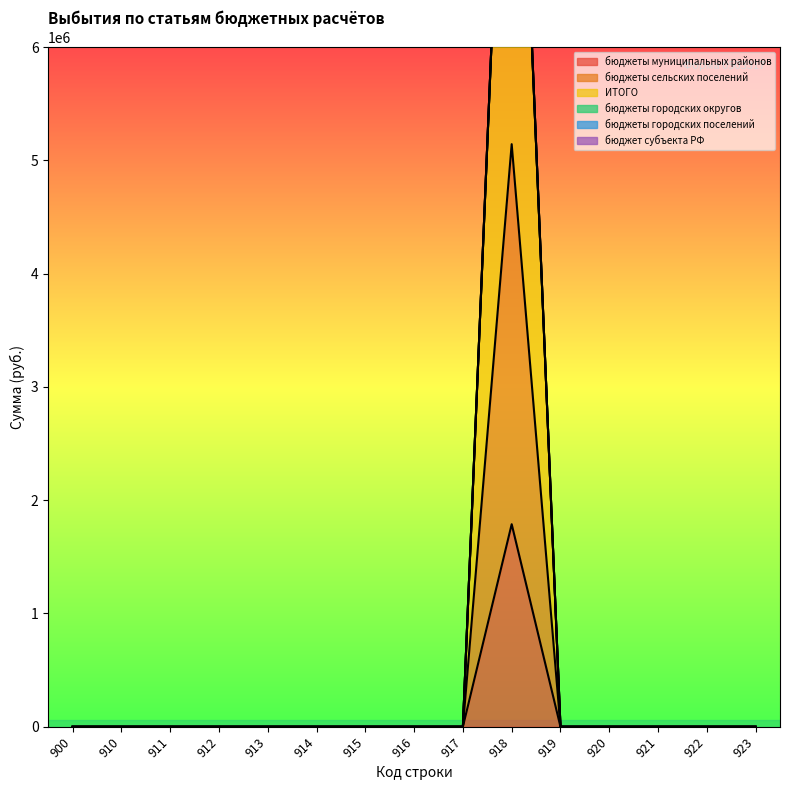

The value of ИТОГО at 917 is 0.0. True or false?

True